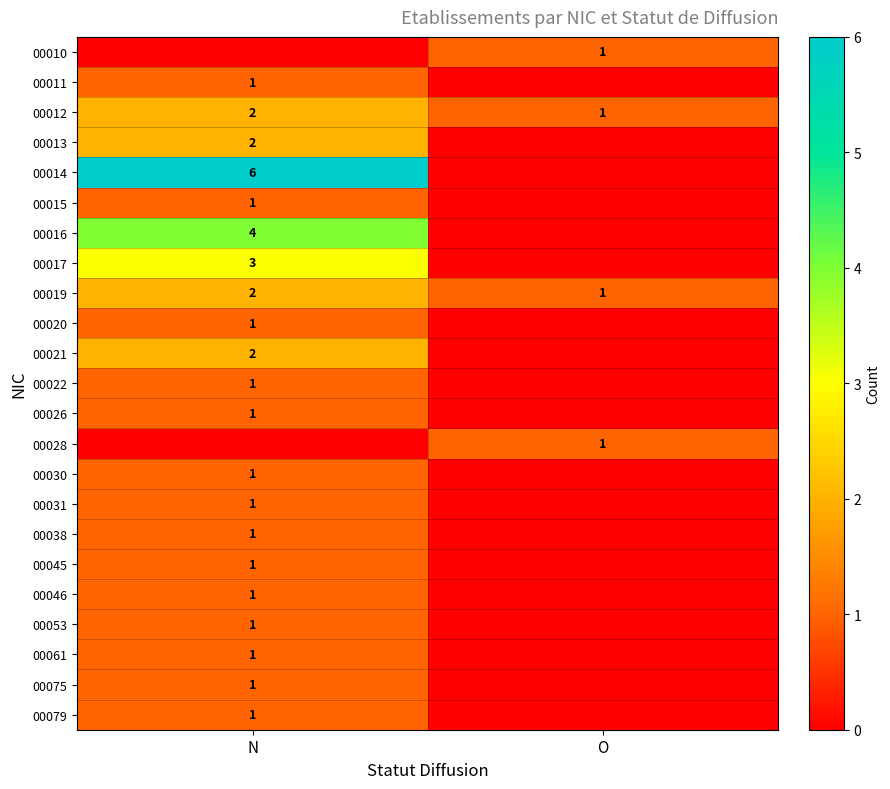

At which category does the chart reach its peak across all series?

N